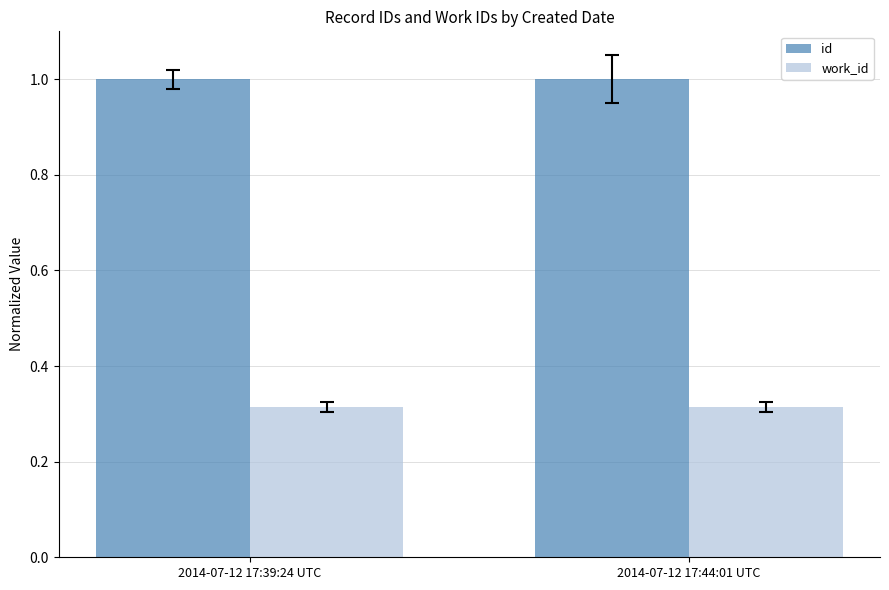

Rank the series by their maximum value, from lowest to highest.

work_id, id